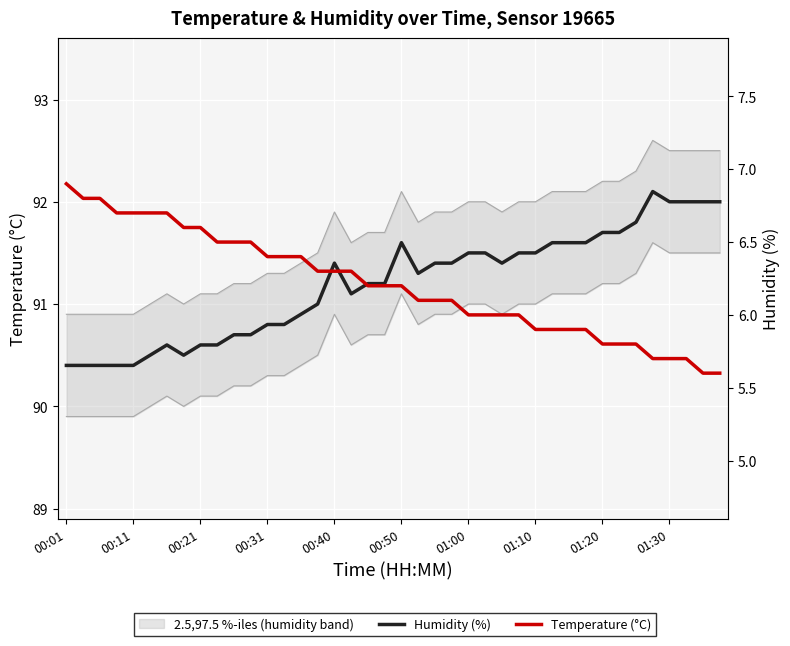

What is the average value of the Humidity (%) series?

91.2